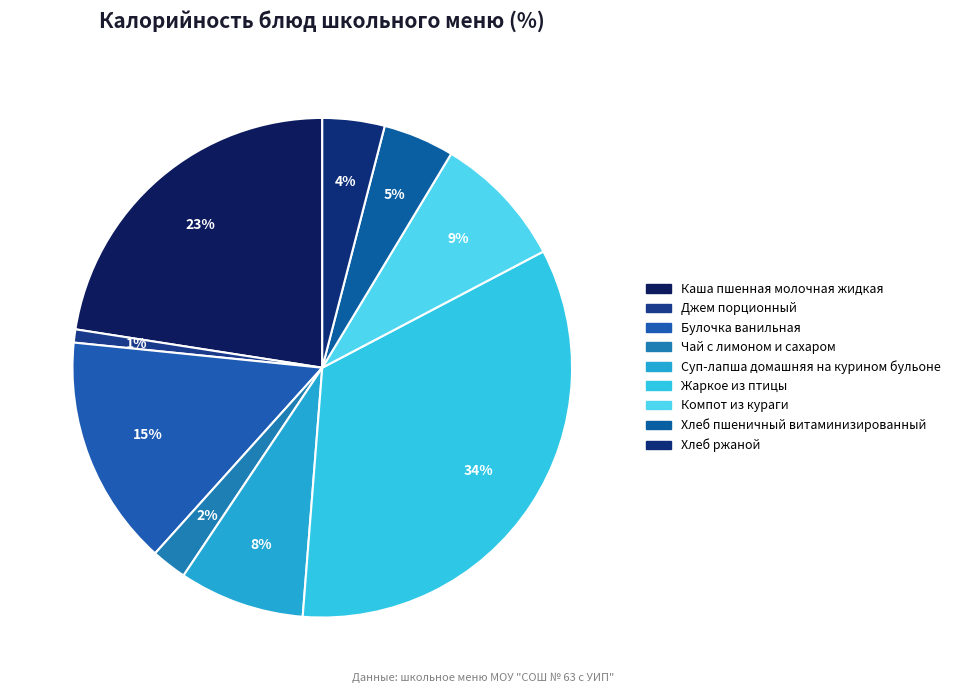

Rank the categories by value from lowest to highest.

Джем порционный, Чай с лимоном и сахаром, Хлеб ржаной, Хлеб пшеничный витаминизированный, Суп-лапша домашняя на курином бульоне, Компот из кураги, Булочка ванильная, Каша пшенная молочная жидкая, Жаркое из птицы